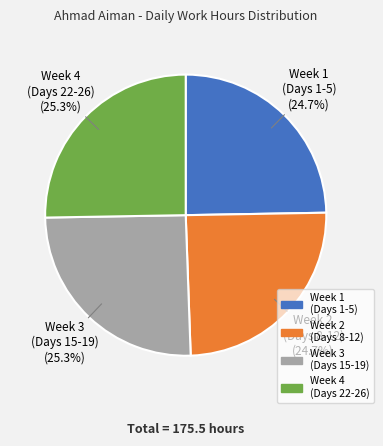

To the nearest percent, what is the average slice percentage?

25%